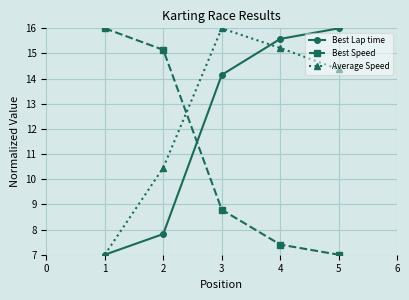

At how many categories does at least one series exceed 9?

5